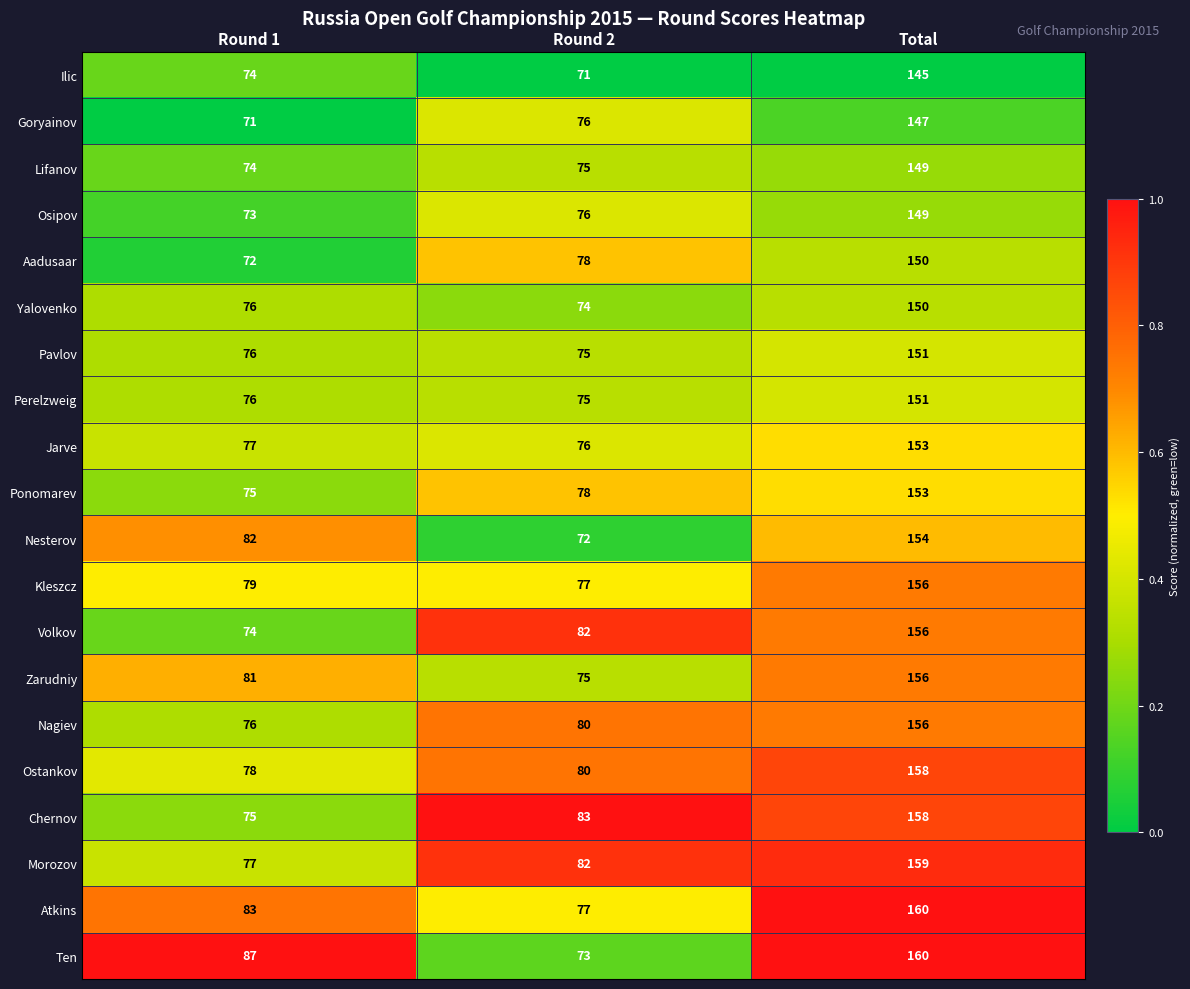

List the labels in order of Lifanov value, smallest first.

Round 1, Round 2, Total